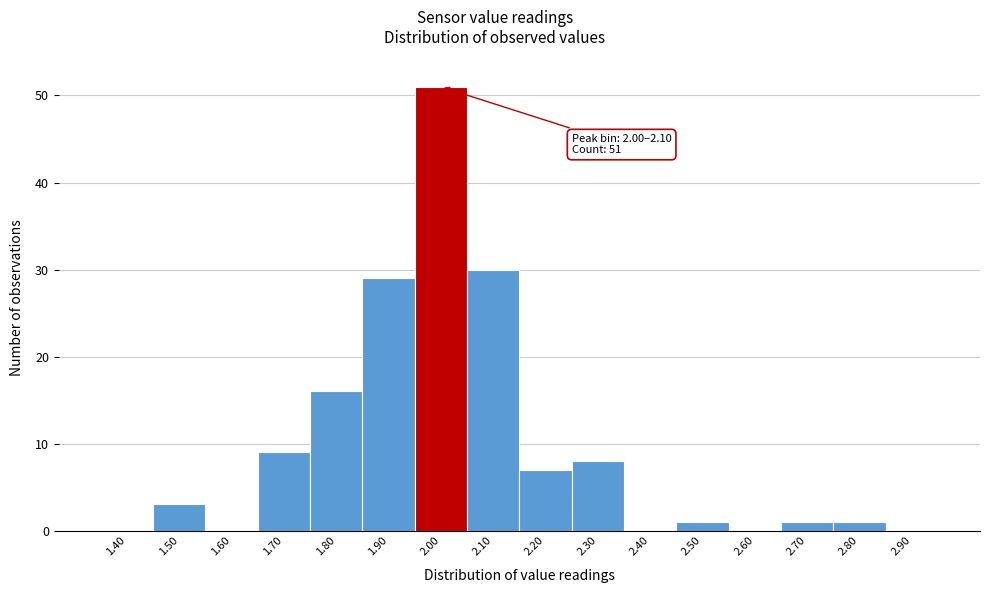

Reading left to right, list all the values displayed in this chart.

1.40=0	1.50=3	1.60=0	1.70=9	1.80=16	1.90=29	2.00=51	2.10=30	2.20=7	2.30=8	2.40=0	2.50=1	2.60=0	2.70=1	2.80=1	2.90=0